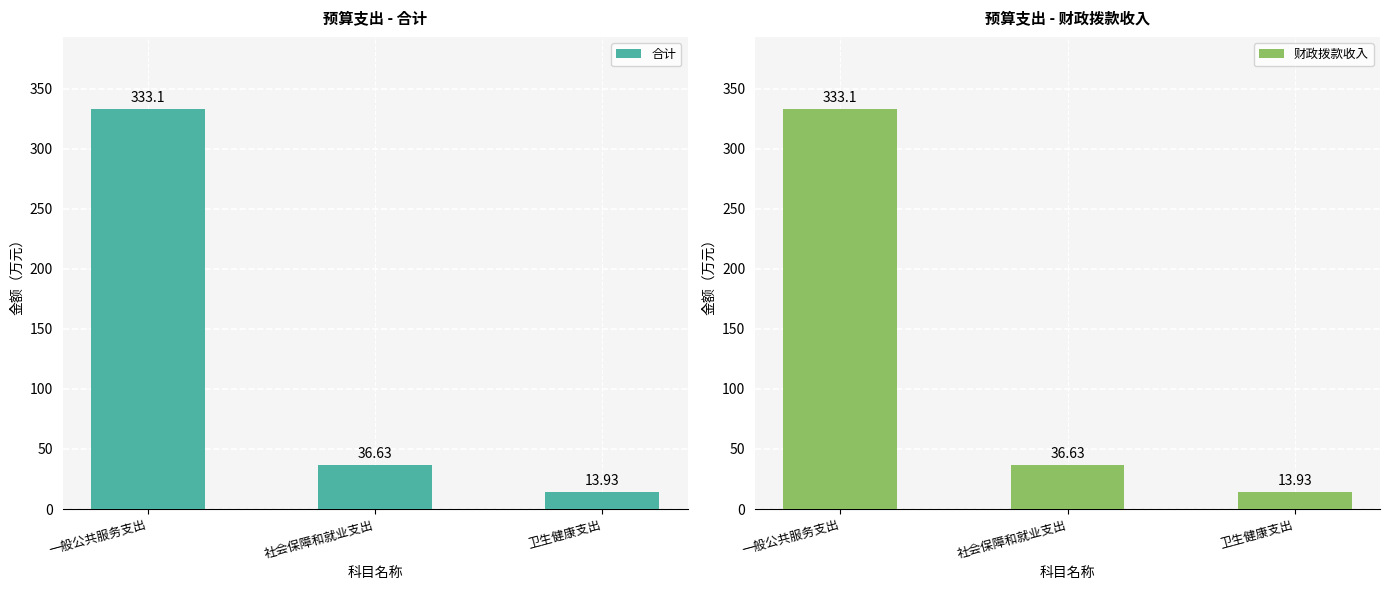

Where does the 财政拨款收入 series first go above 36?

一般公共服务支出